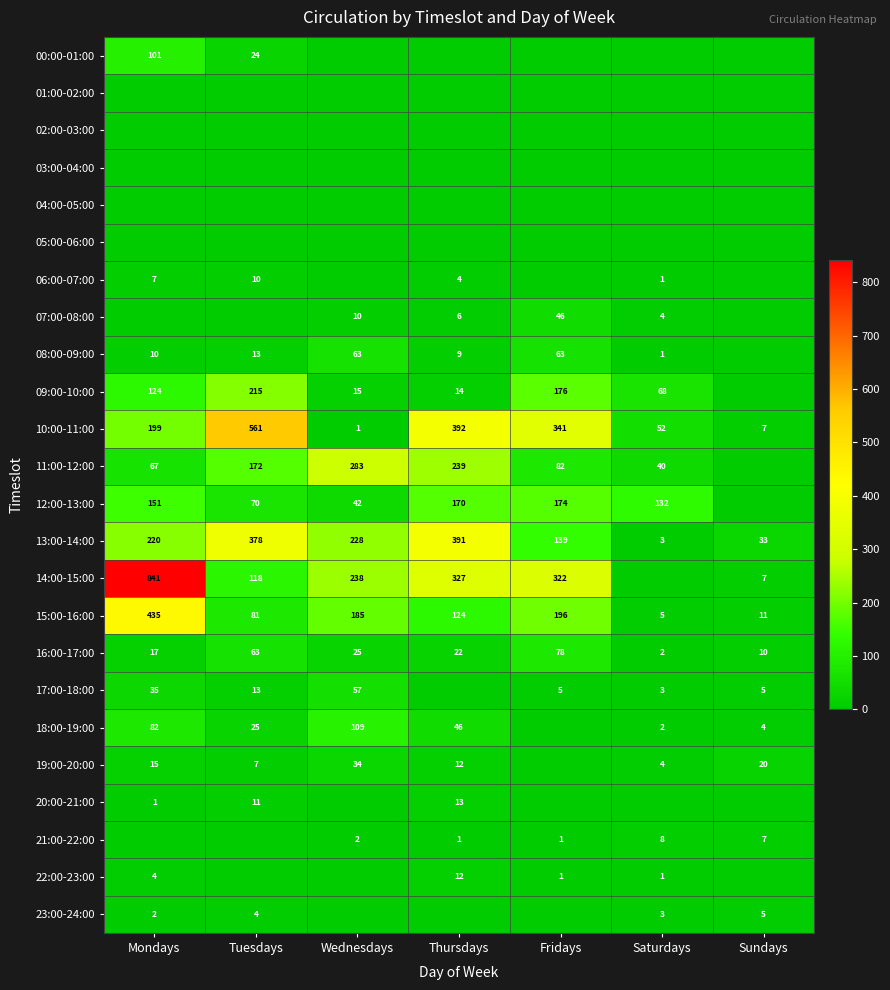

True or false: 14:00-15:00 has a value of 425 at Wednesdays.

False